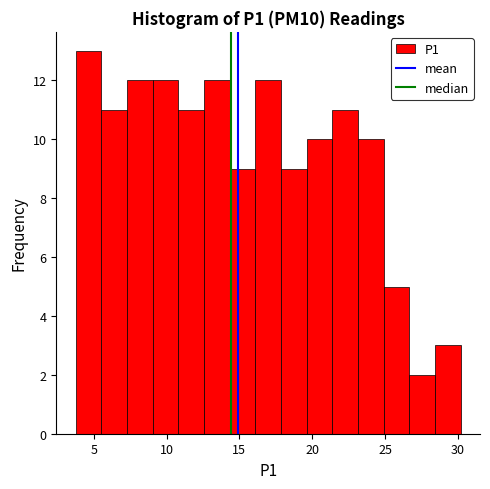

Around what value on the x-axis is the tallest bar? Give the approximate position of its centre, as read against the axis.

4.5